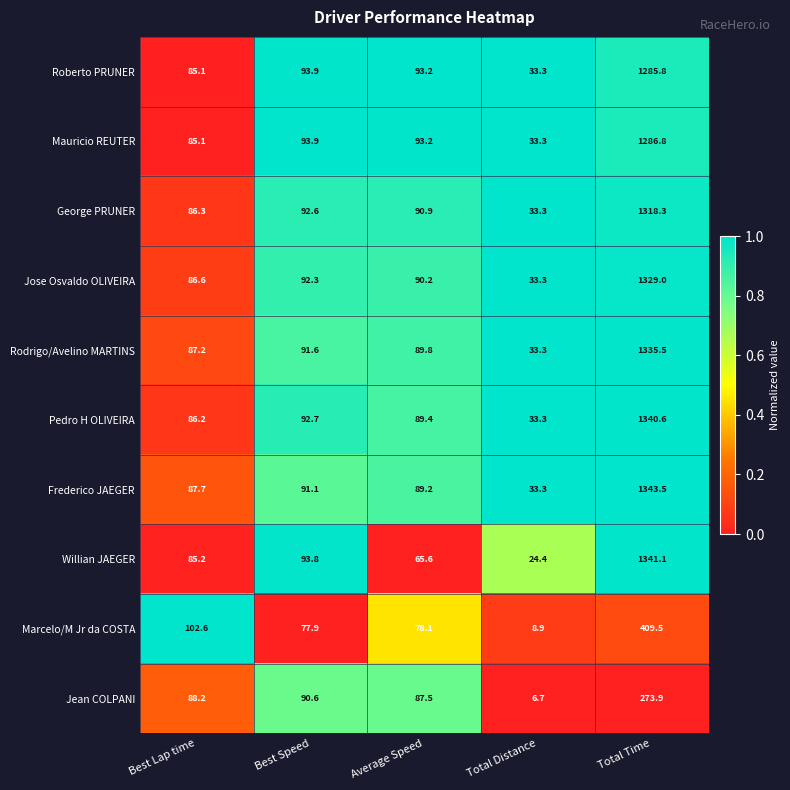

The value of Roberto PRUNER at Best Speed is 20.0. True or false?

False